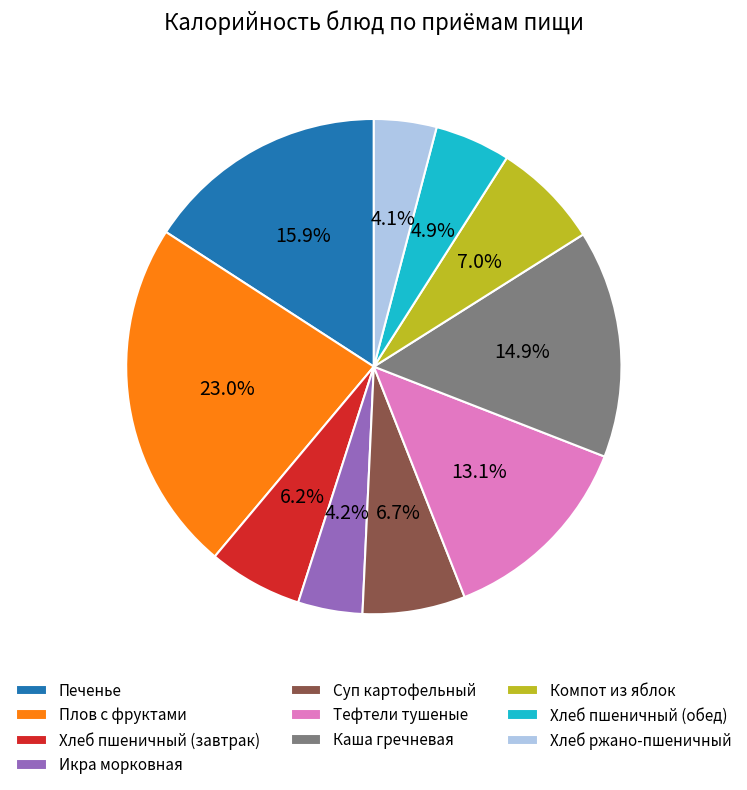

What is the total percentage of Суп картофельный and Икра морковная?

10.9%